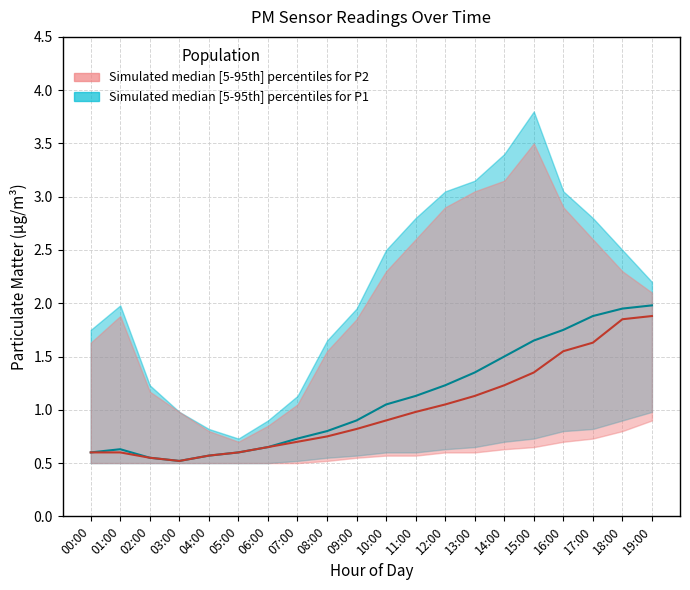

List the series in order of their overall mean, highest first.

P1 median, P2 median